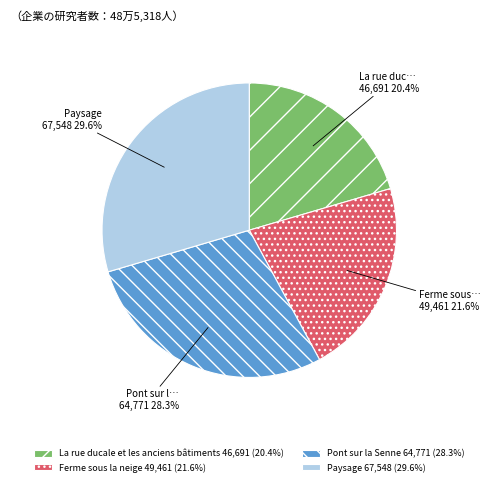

Which slice is the largest?

Paysage